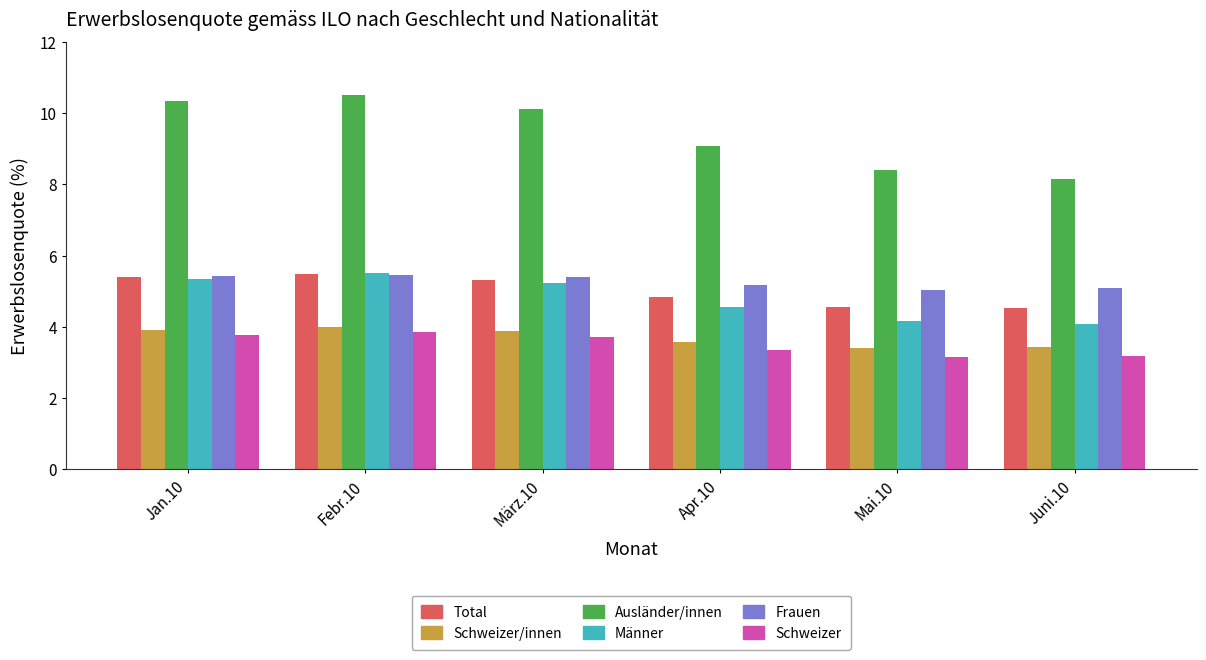

What is the total value across all series at März.10?

33.6